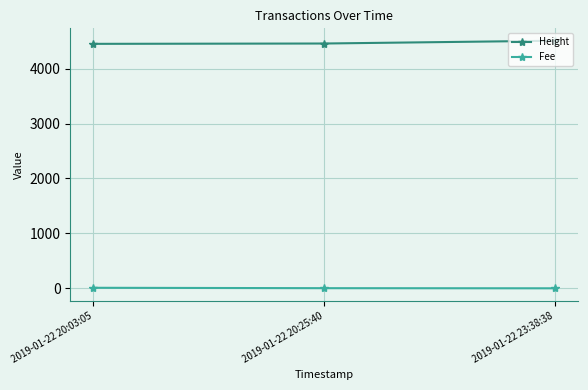

At which label is Height closest to 4479?

2019-01-22 20:25:40